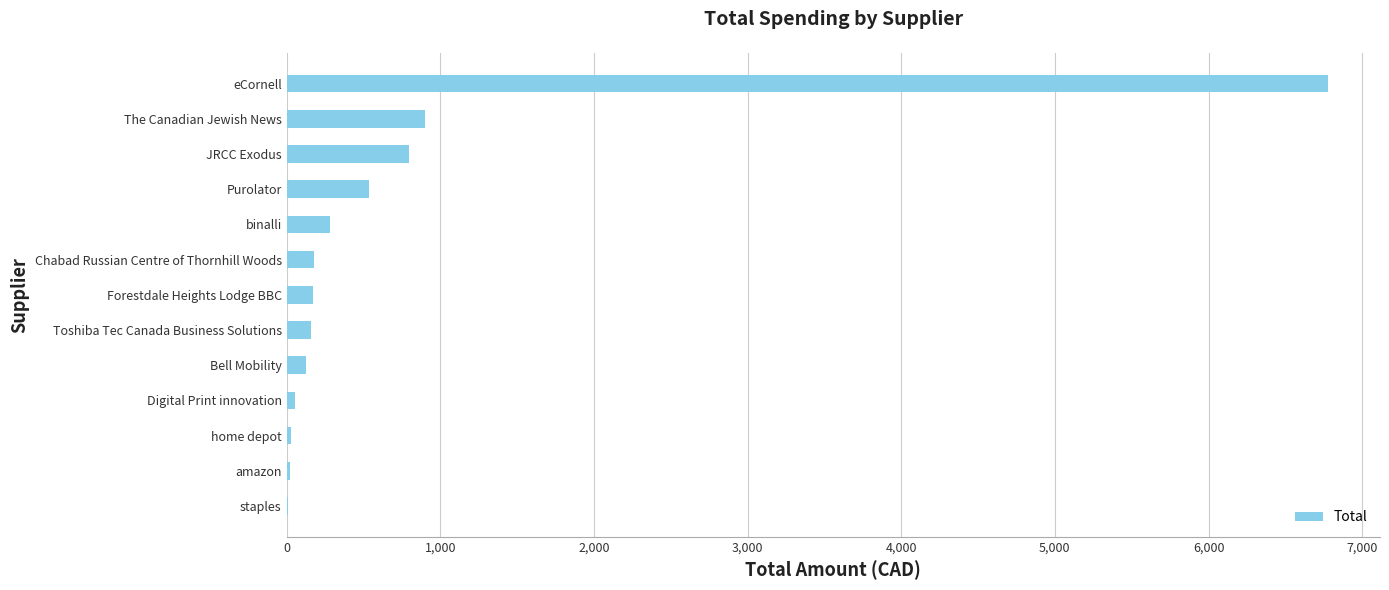

What is the sum of all values?

10056.6